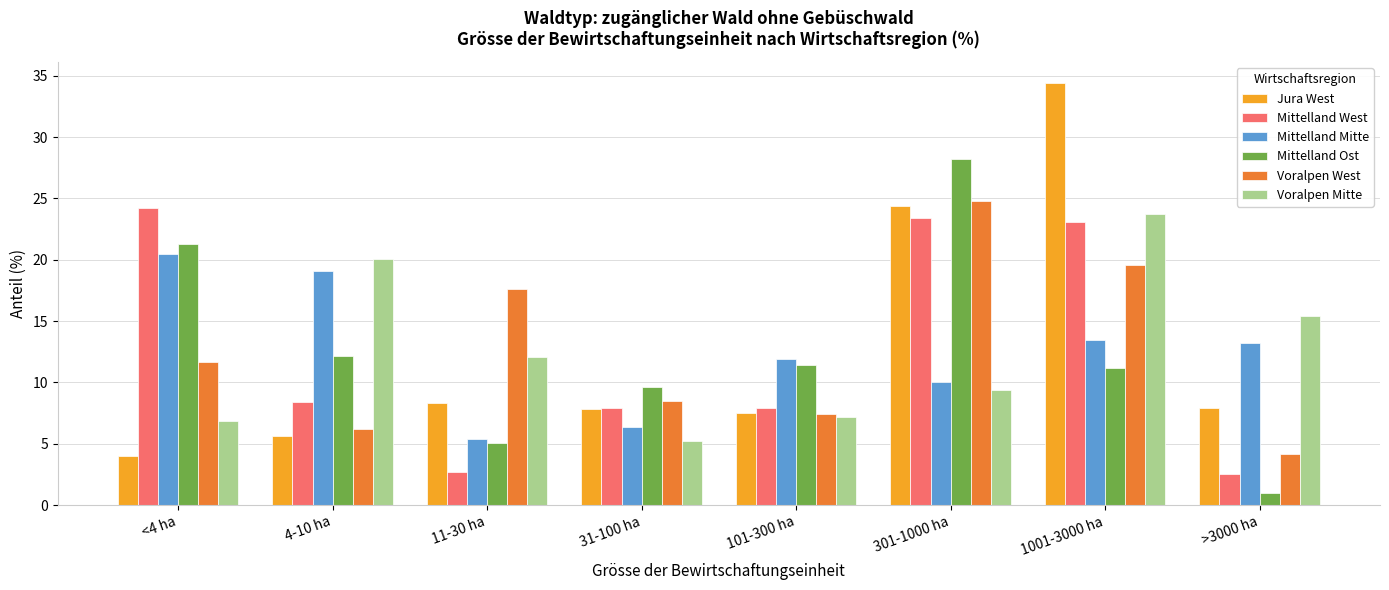

Is it true that Jura West equals 13.6 at >3000 ha?

False